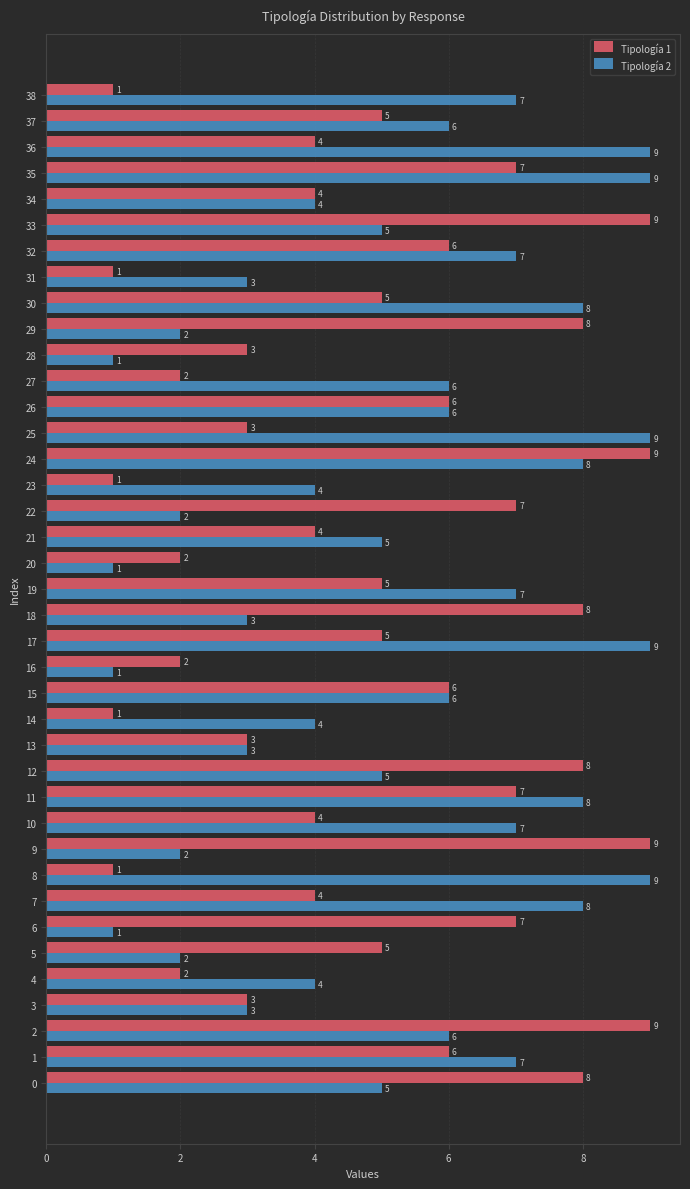

The Tipología 2 series shows 9 at 36. True or false?

True